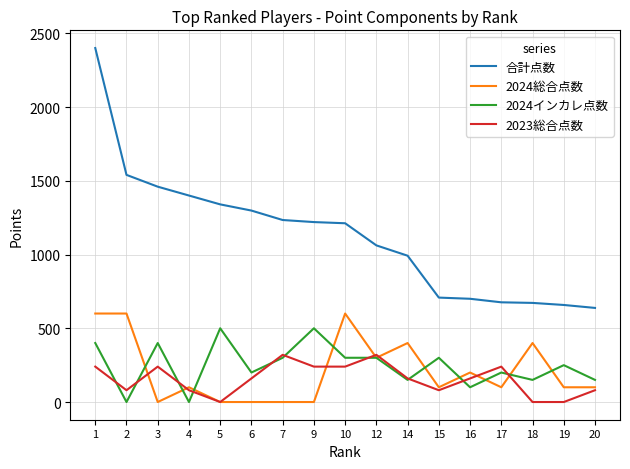

Does the chart display data point markers on the line(s)?

No